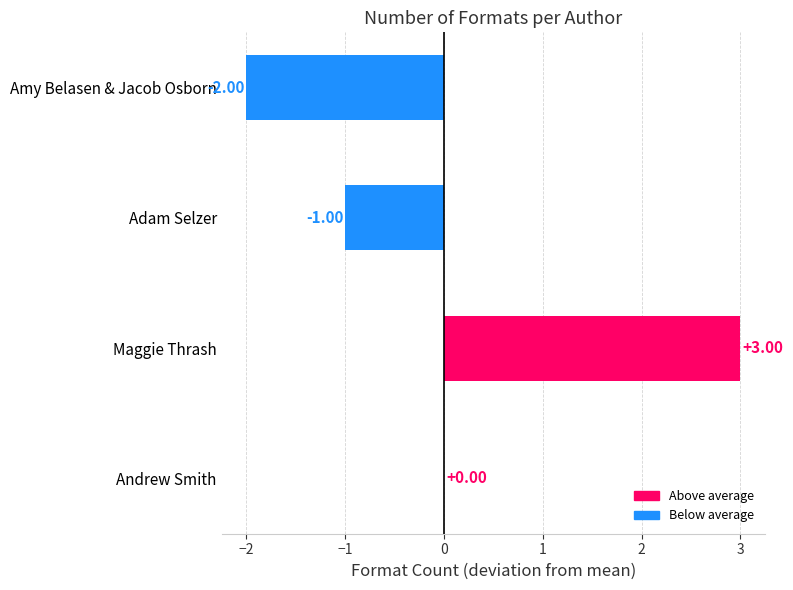

Which label corresponds to the largest value in the chart?

Maggie Thrash